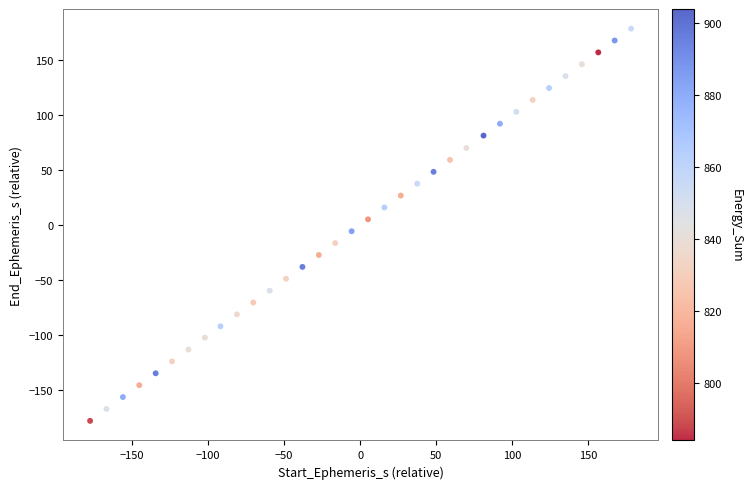

What is the range of Y values (max minus min)?

355.8